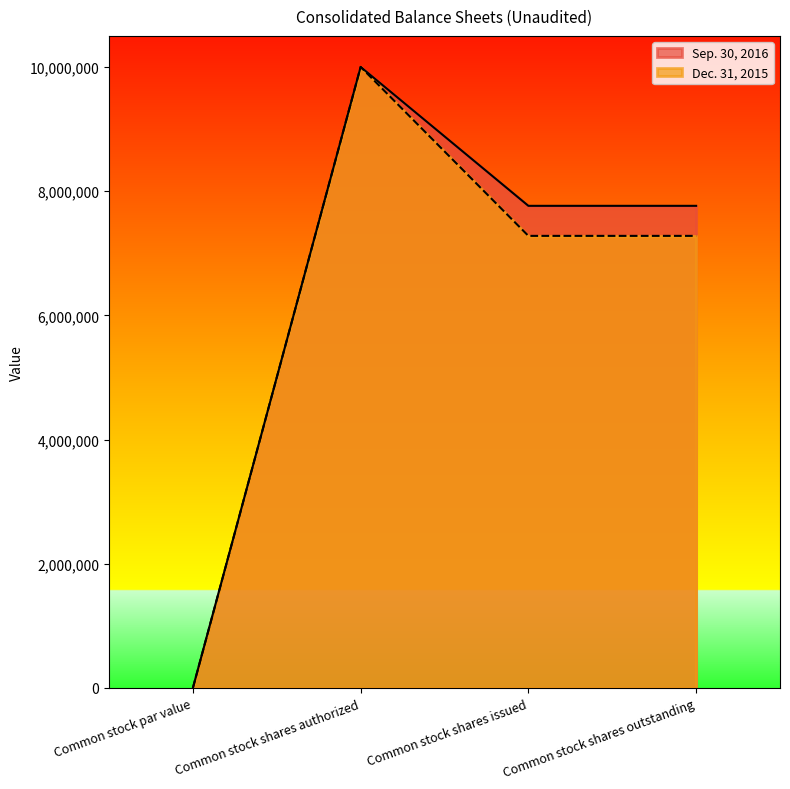

What is the sum of the Sep. 30, 2016 values at Common stock shares authorized and Common stock par value?

10000001